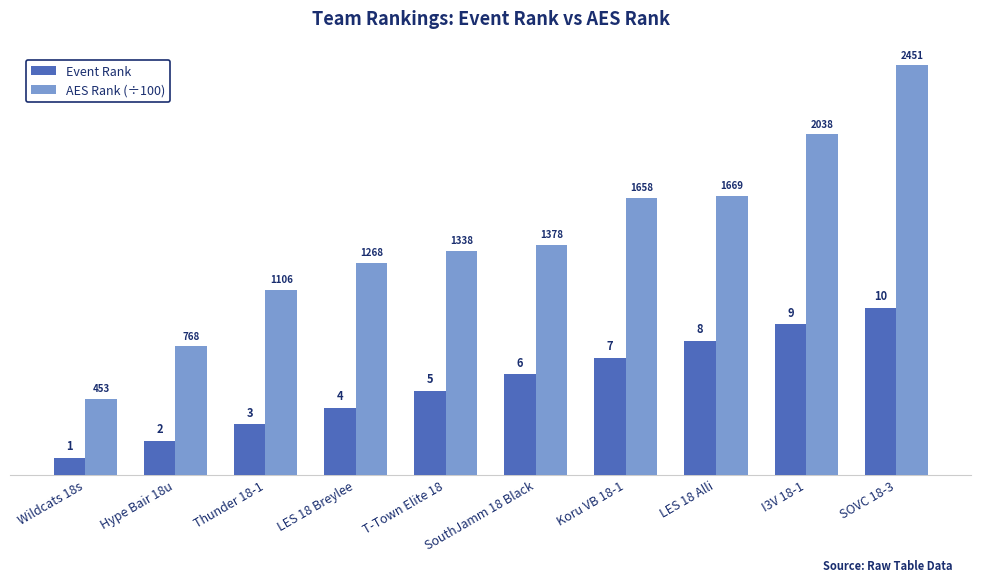

At how many categories does at least one series exceed 14?

4